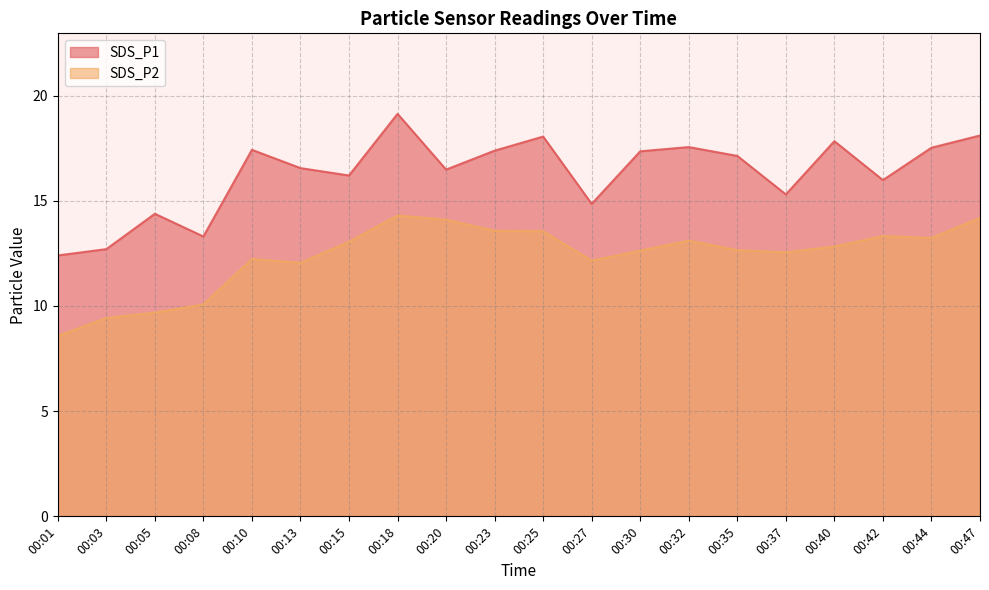

In SDS_P1, how many points are lower than both neighbors (excluding endpoints)?

6